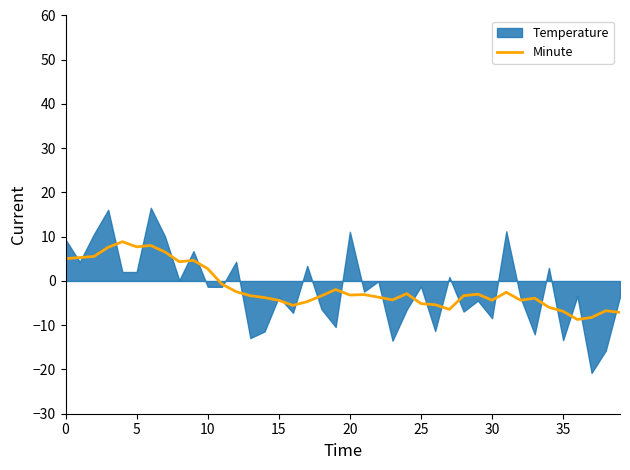

At which label is the value closest to 0?

11